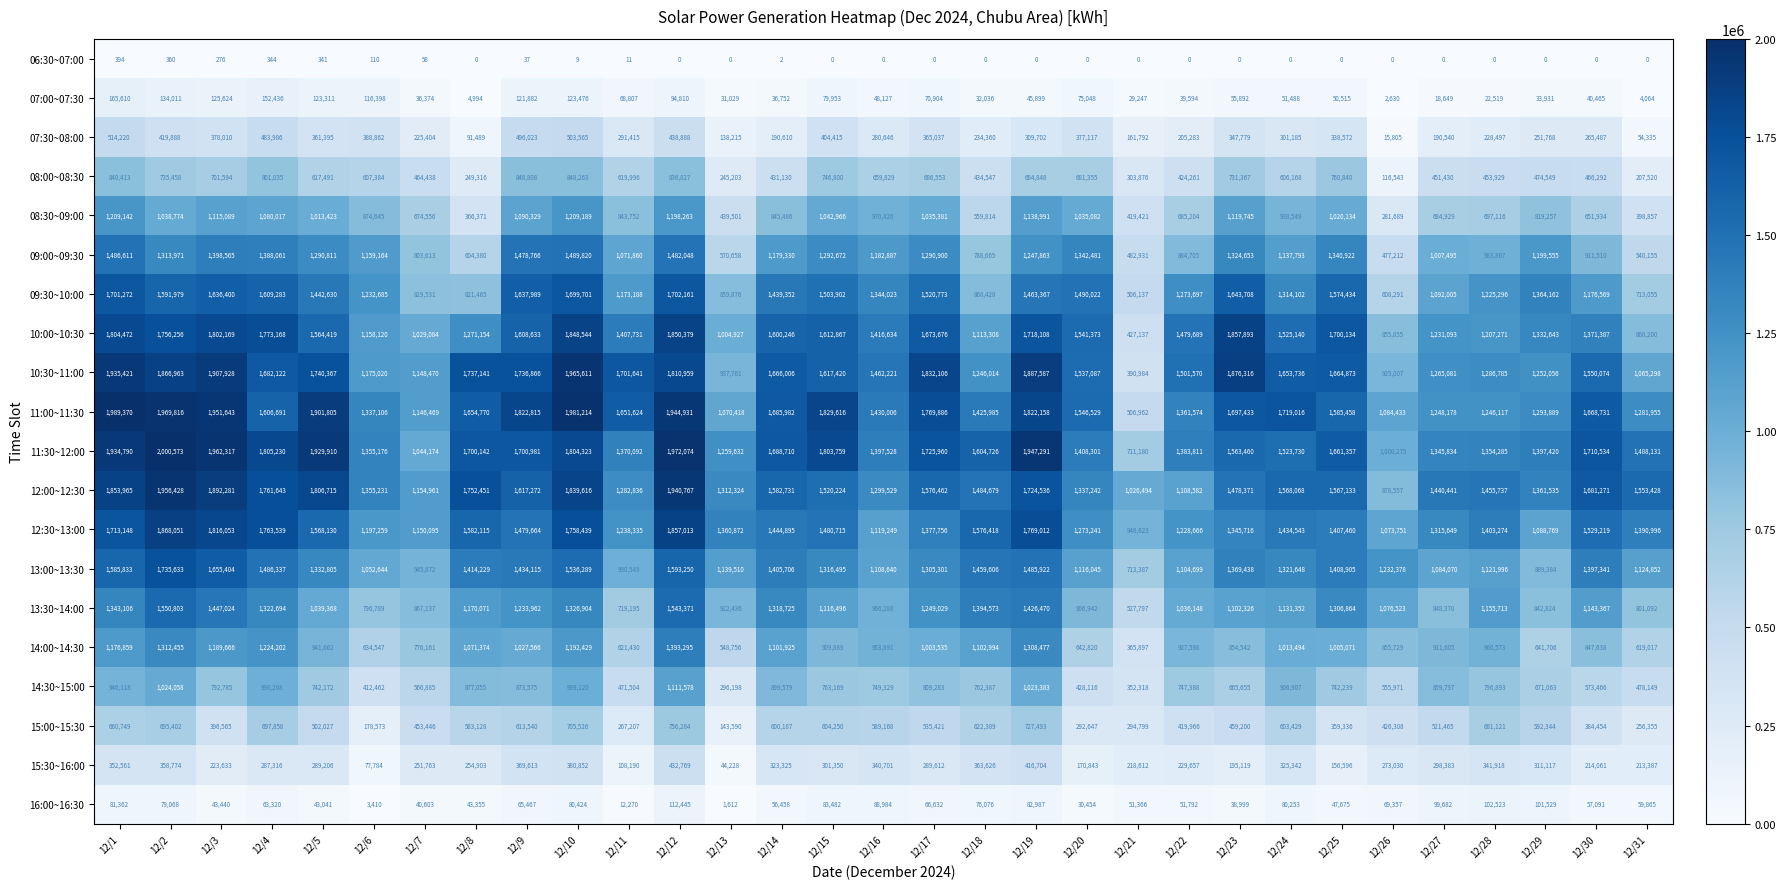

The value of 12:00~12:30 at 12/19 is 1724536. True or false?

True